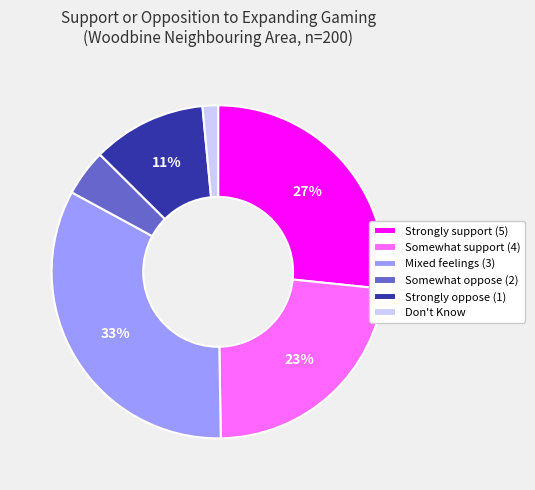

Rank the categories by value from highest to lowest.

Mixed feelings (3), Strongly support (5), Somewhat support (4), Strongly oppose (1), Somewhat oppose (2), Don't Know